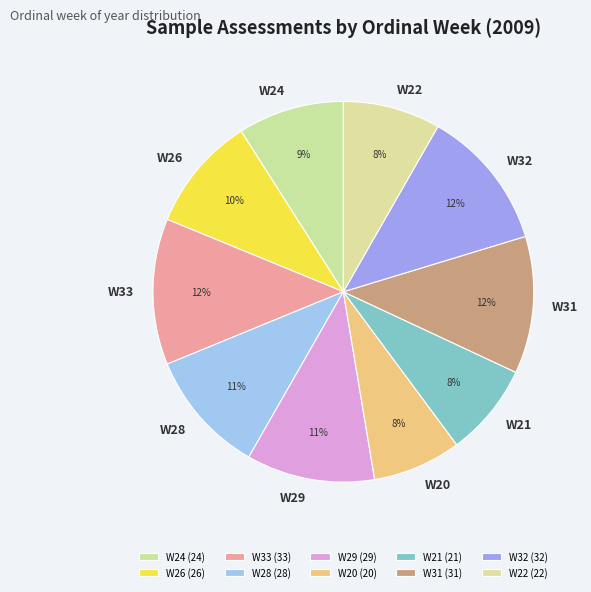

How many segments does this pie chart have?

10